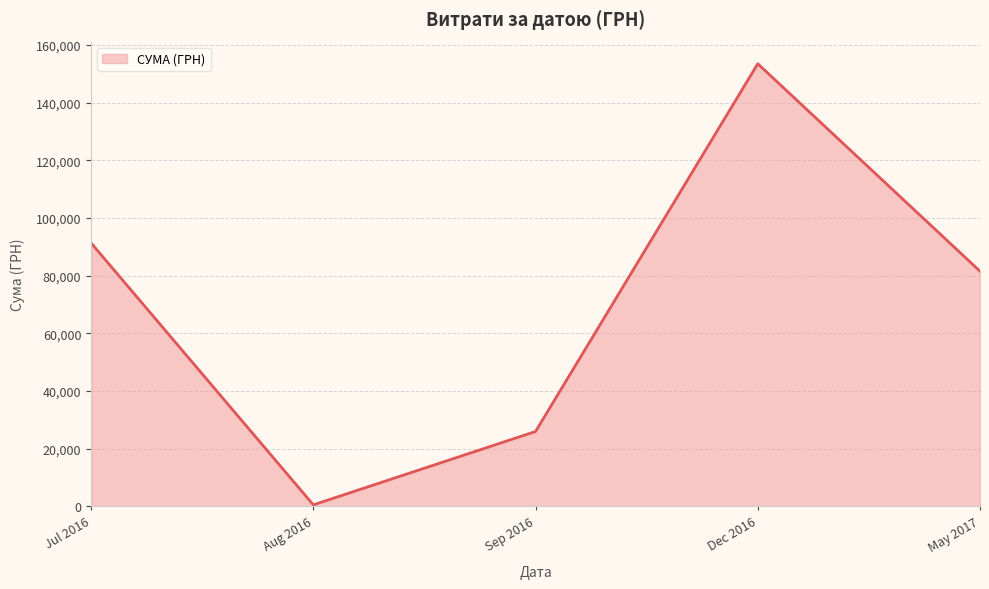

What is the difference between the maximum and minimum values?

152965.6